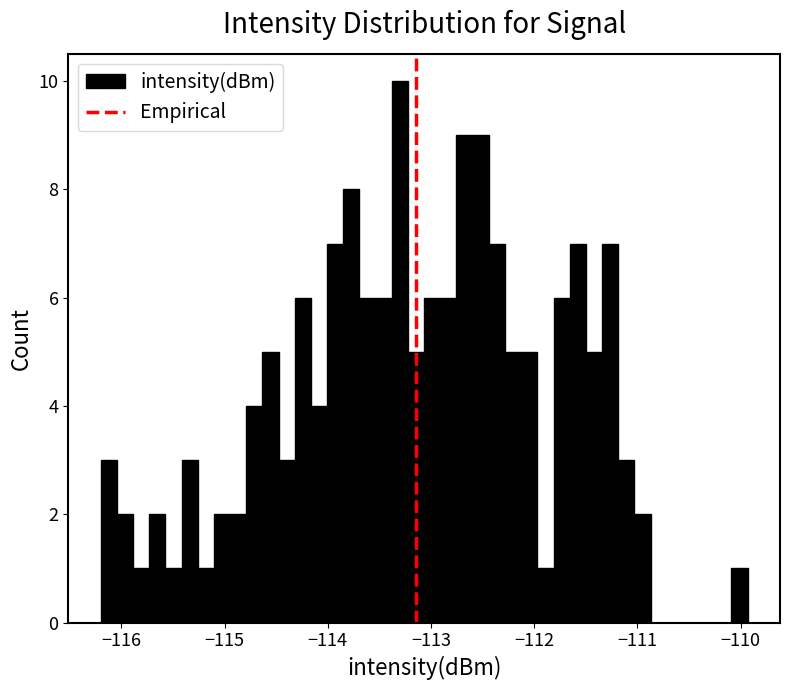

Around what value on the x-axis is the tallest bar? Give the approximate position of its centre, as read against the axis.

-113.3